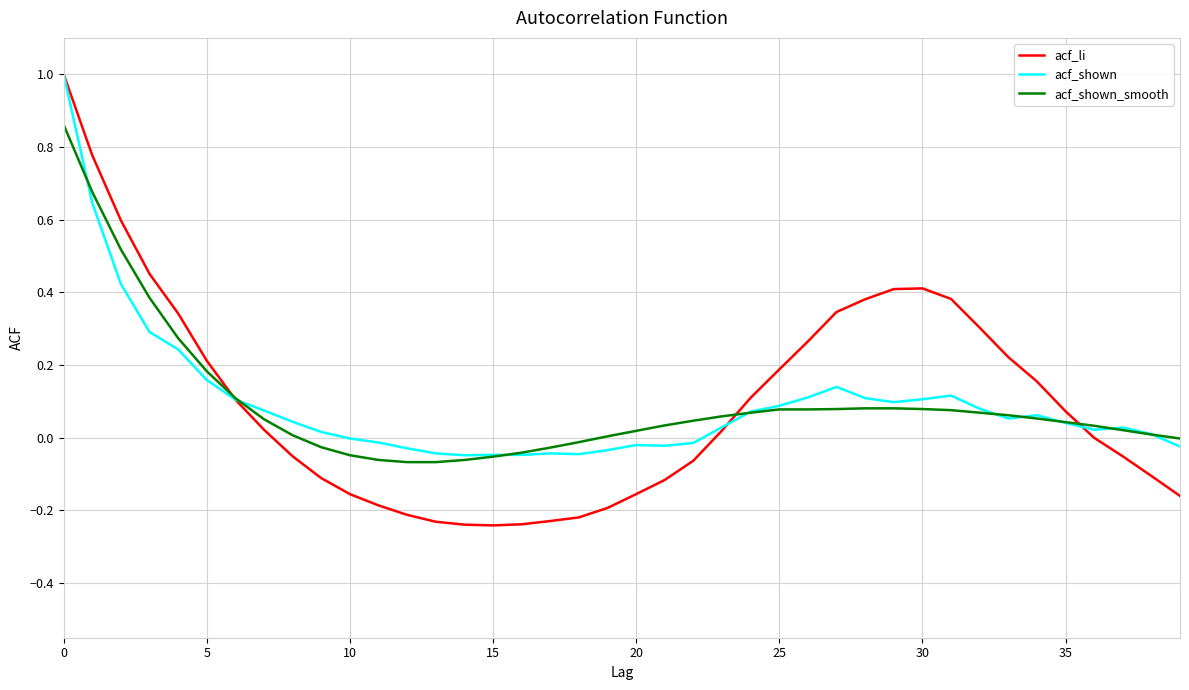

What is the highest value of the acf_shown series?

1.0